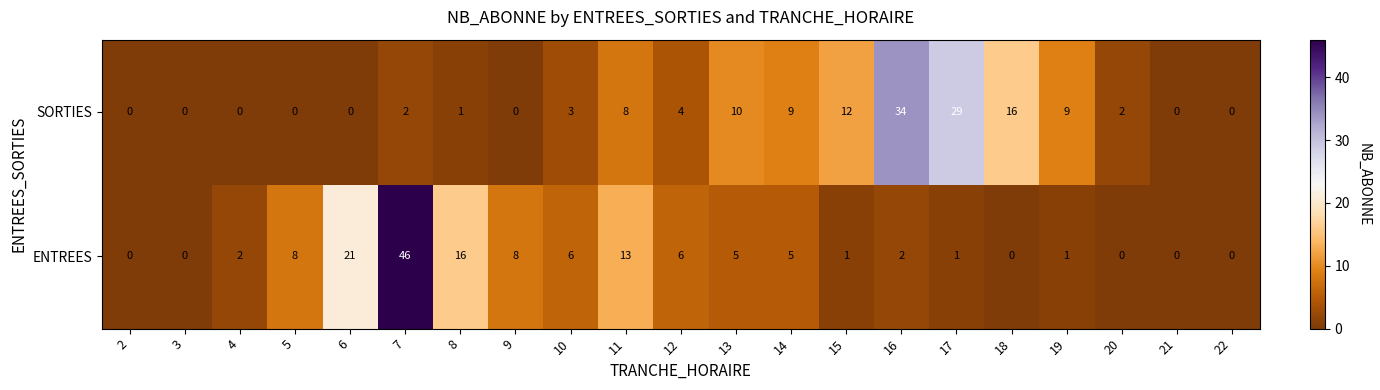

The ENTREES series shows 5 at 8. True or false?

False